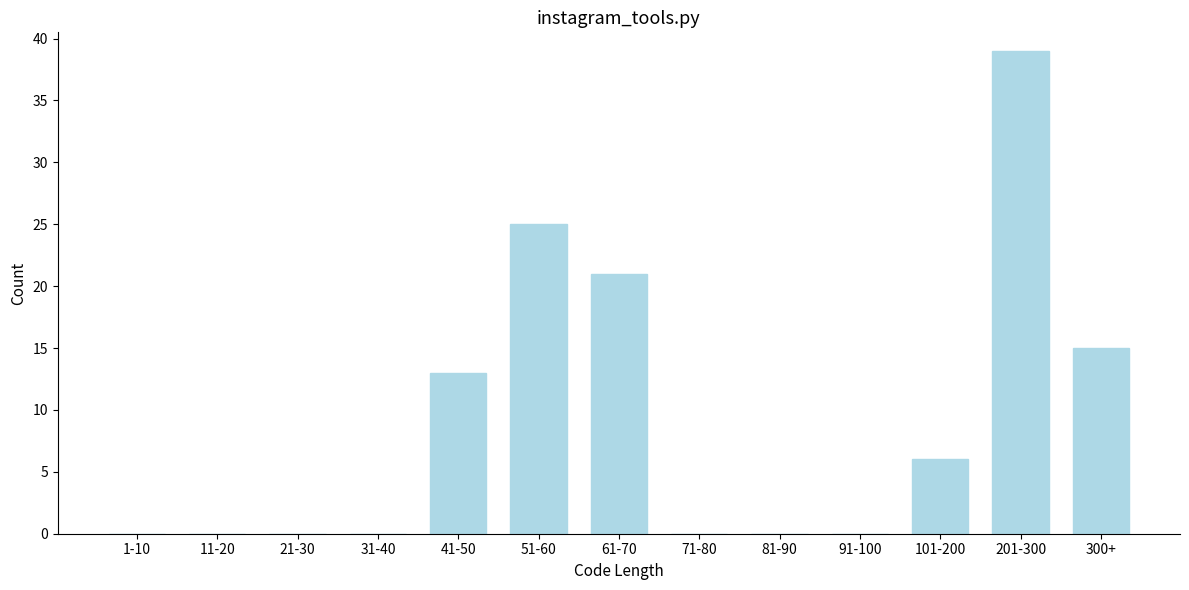

Reading left to right, extract all data points from this chart.

1-10=0	11-20=0	21-30=0	31-40=0	41-50=13	51-60=25	61-70=21	71-80=0	81-90=0	91-100=0	101-200=6	201-300=39	300+=15